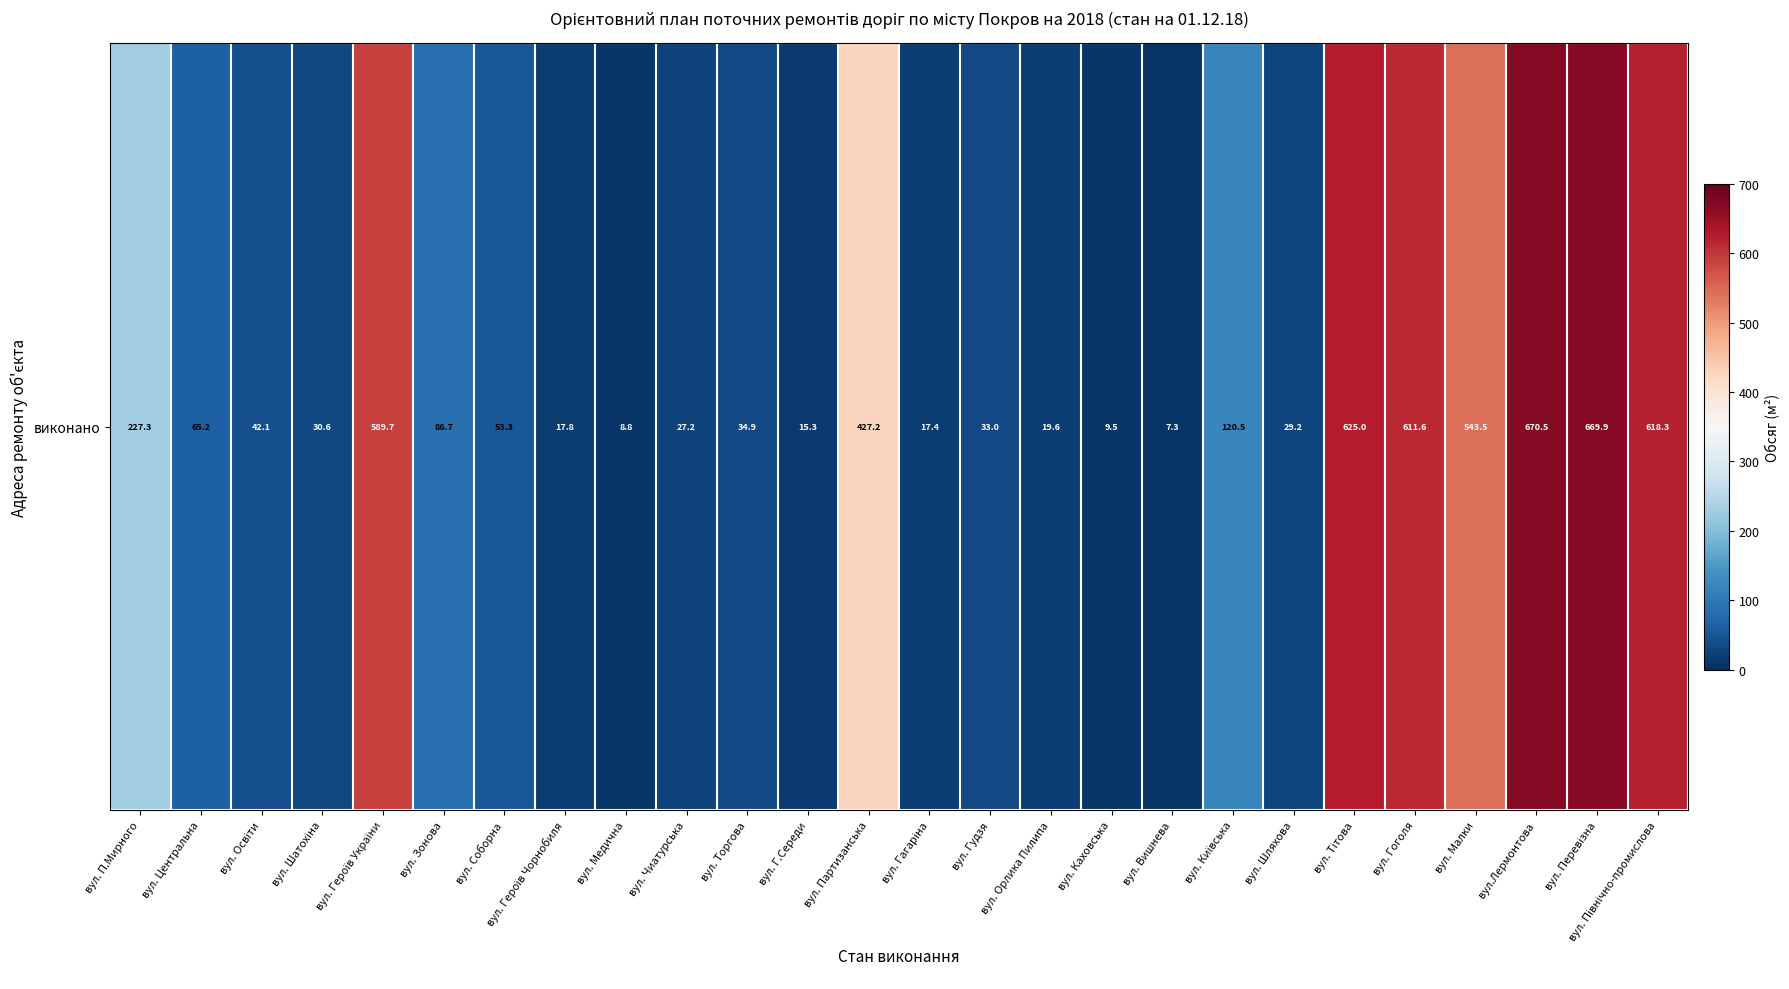

Read the value at вул. Гудзя.

33.0